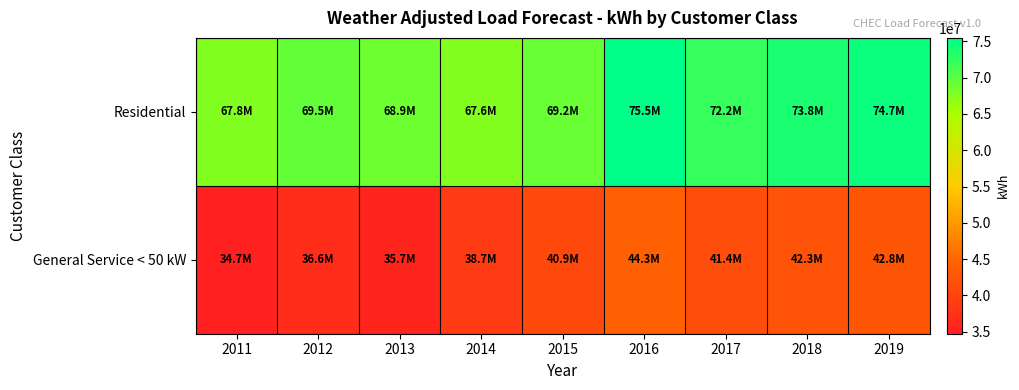

Between 2016 and 2018, which series saw the biggest shift?

General Service < 50 kW